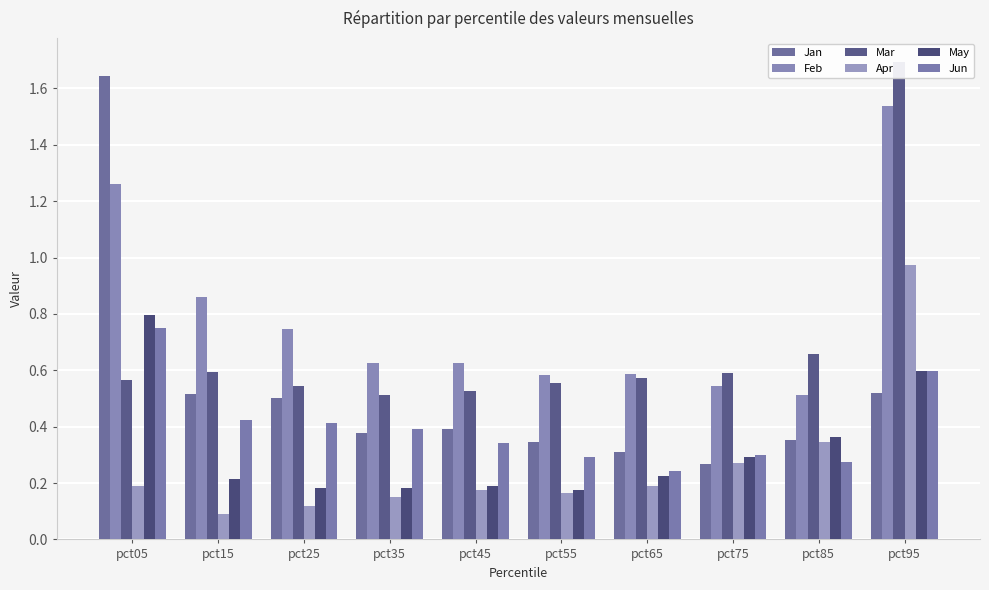

What is the lowest value of the Jun series?

0.2